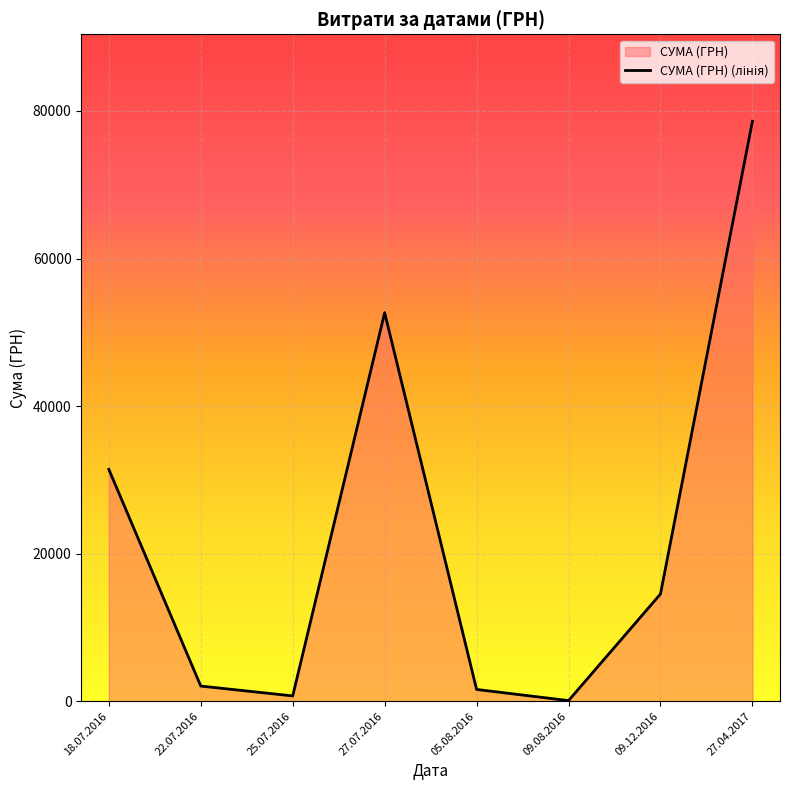

True or false: the data shows 393.1 at 25.07.2016.

False